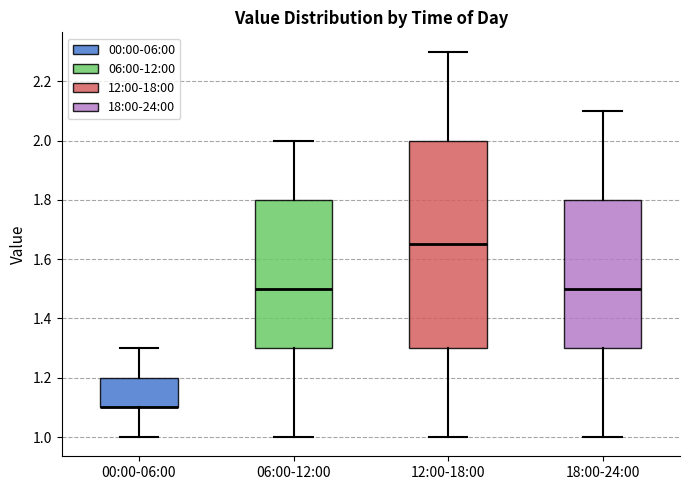

Reading left to right, transcribe this box plot: for each box, give where its median line is, the range the box spans, and where its two whiskers end, as read against the y-axis. The values are not printed on the chart, so give them approximately, as read against the axis.

00:00-06:00: median 1.10 (drawn on the box's lower edge), box 1.10 to 1.20, whiskers 1.00 to 1.30
06:00-12:00: median 1.50, box 1.30 to 1.80, whiskers 1.00 to 2.00
12:00-18:00: median 1.66, box 1.30 to 2.00, whiskers 1.00 to 2.30
18:00-24:00: median 1.50, box 1.30 to 1.80, whiskers 1.00 to 2.10